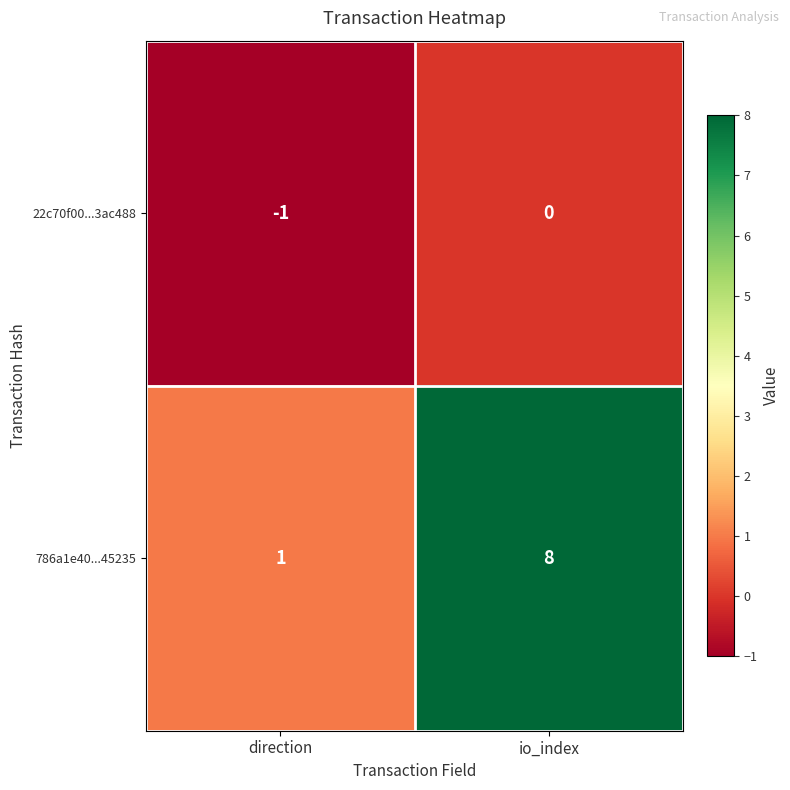

Reading right to left, list all the values displayed in this chart.

22c70f00...3ac488: io_index=0	direction=-1
786a1e40...45235: io_index=8	direction=1